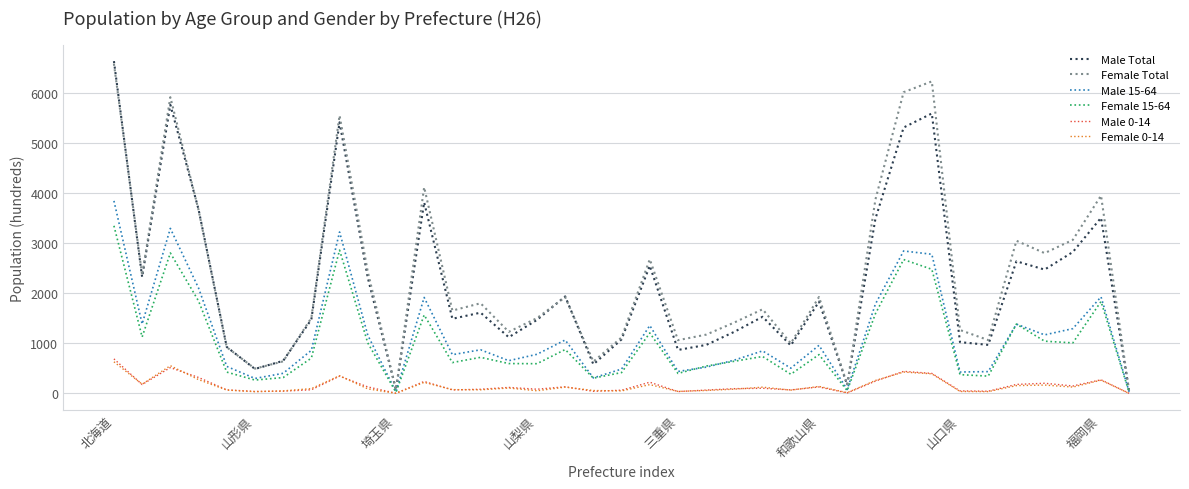

Which series has the widest spread of values?

Male Total